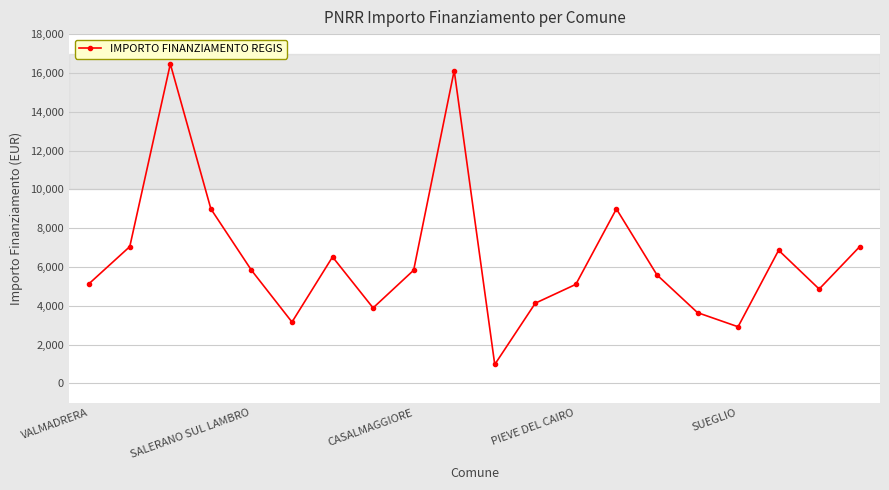

What is the sum of all values?

129109